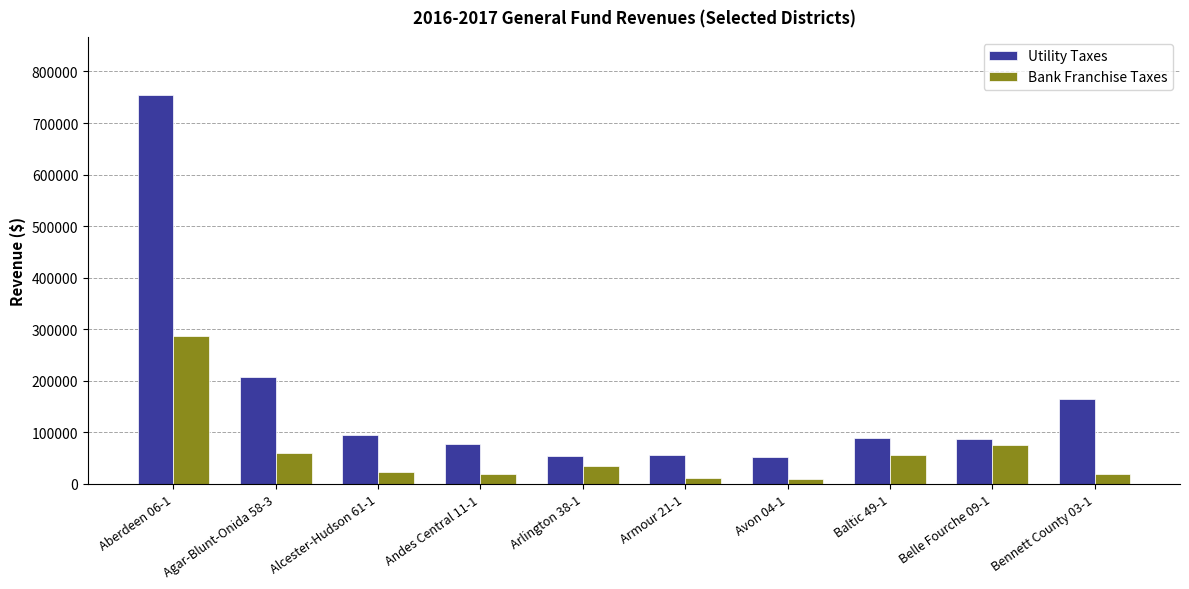

At which category is the sum across all series the highest?

Aberdeen 06-1